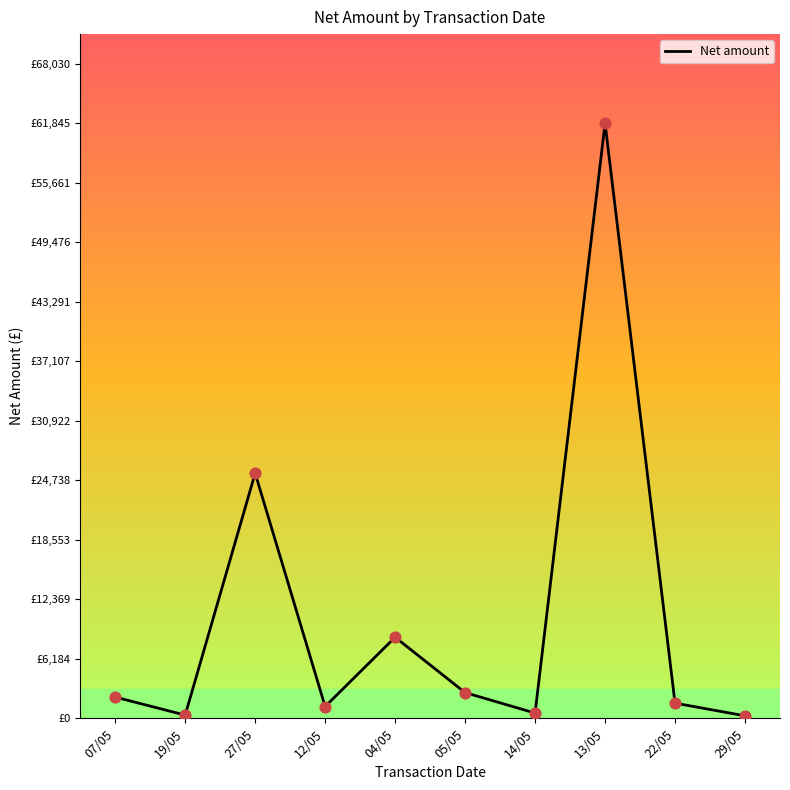

Approximately how many times larger is the value at 07/05 compared to 05/05?

0.8